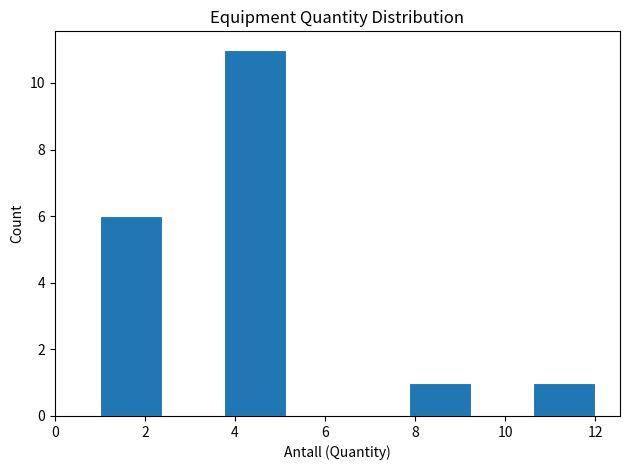

Over which range of the x-axis is the bar tallest?

3.8 to 5.2